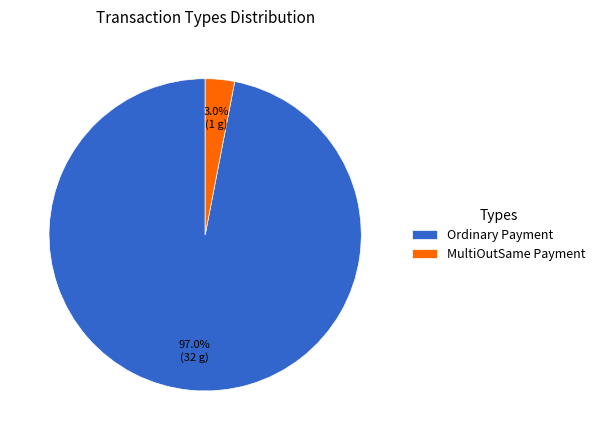

To the nearest percent, what is the average slice percentage?

50%